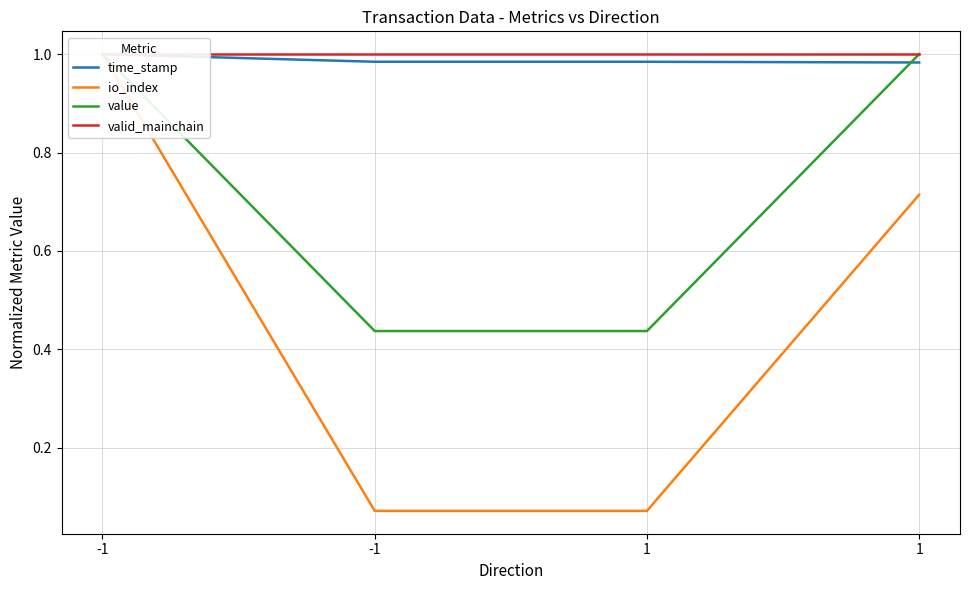

True or false: io_index and valid_mainchain intersect in this chart.

False